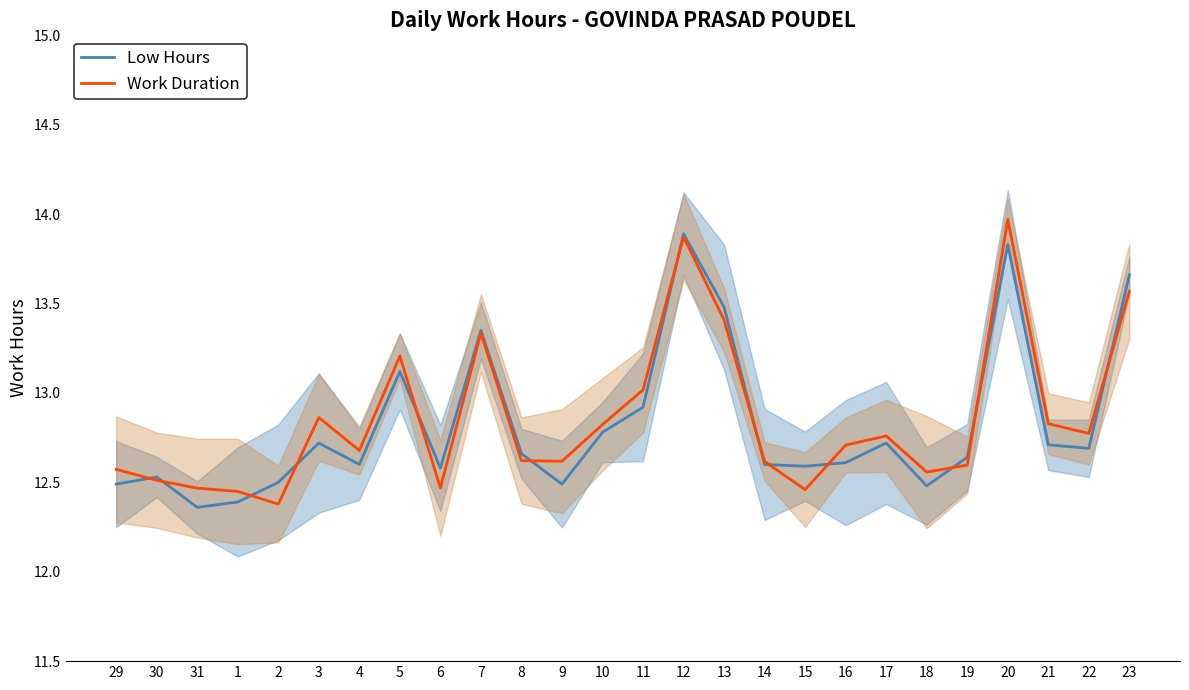

At 13, list the series in order from smallest to largest.

Work Duration, Low Hours